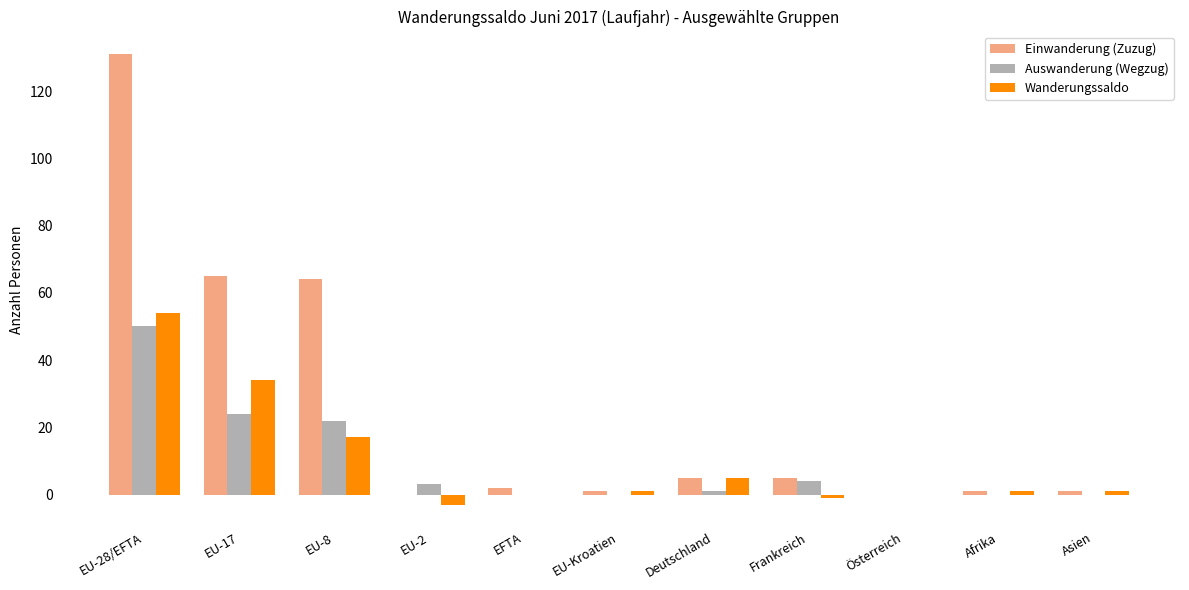

What are all the series names shown in the legend?

Einwanderung (Zuzug), Auswanderung (Wegzug), Wanderungssaldo